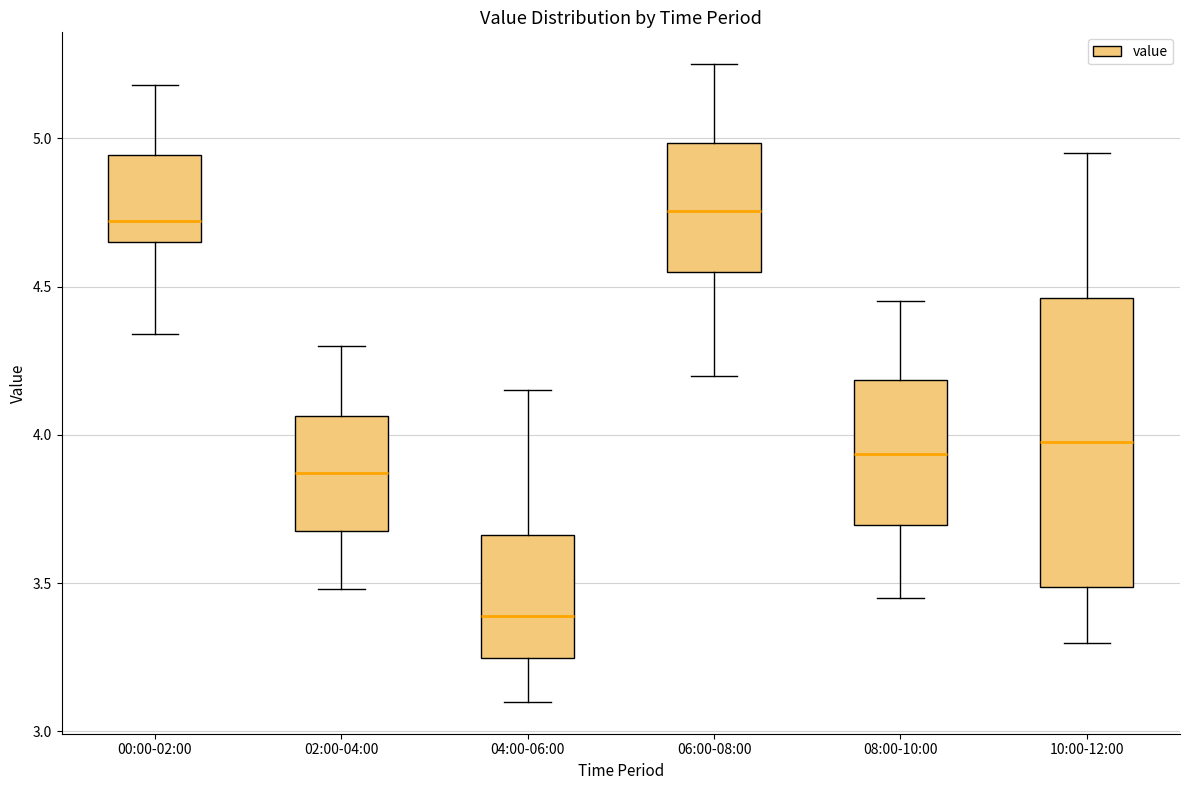

Comparing the boxes themselves (not the whiskers), which one is the tallest?

10:00-12:00